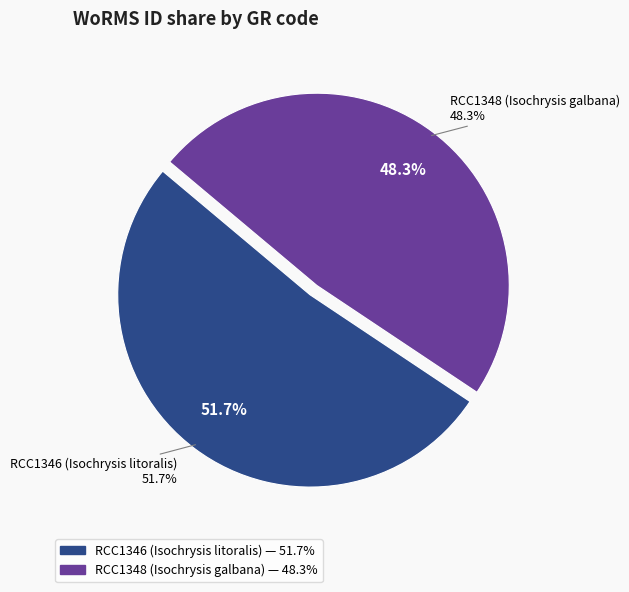

Is it true that RCC1348 (Isochrysis galbana) is 48% of the pie?

True